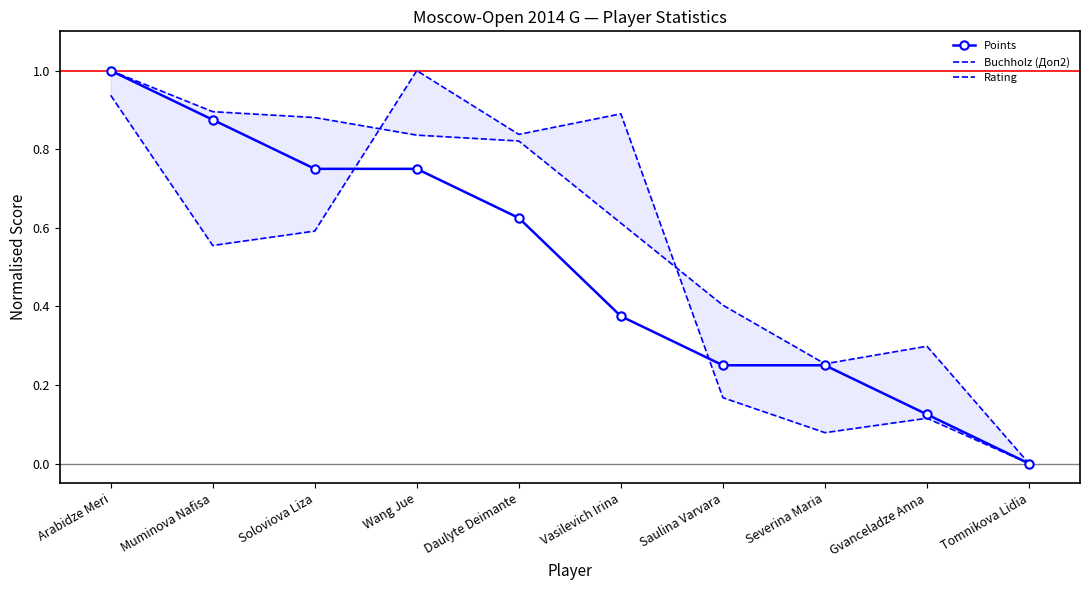

Is it true that Points equals 0.3 at Muminova Nafisa?

False